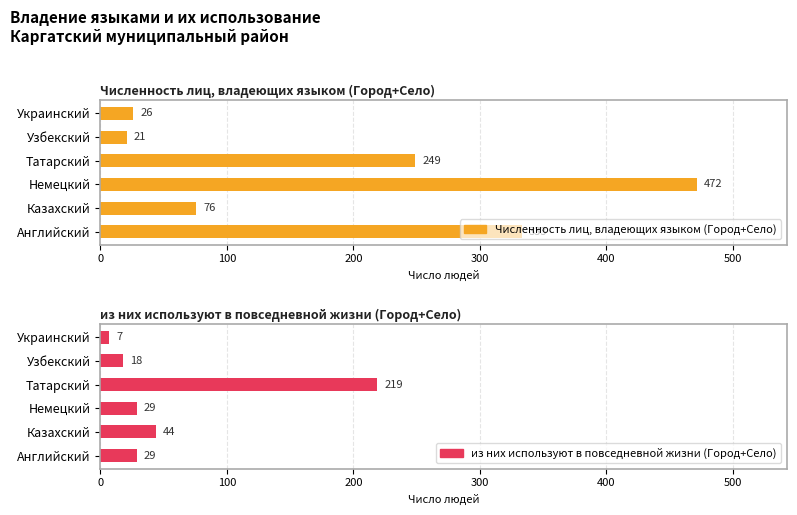

What is the maximum value shown in the chart?

472